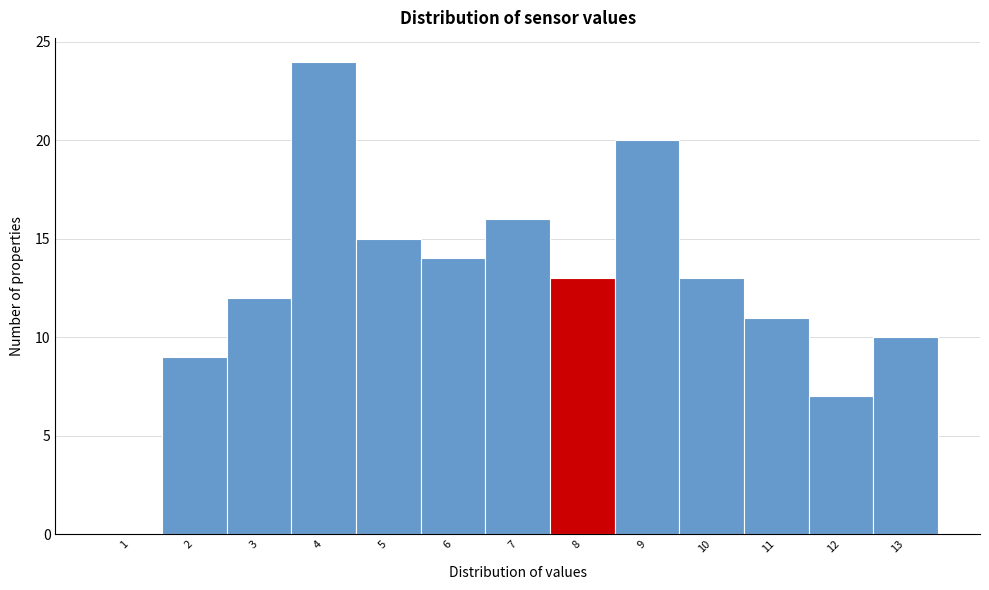

Reading left to right, what are all the values shown in this chart?

1=0	2=9	3=12	4=24	5=15	6=14	7=16	8=13	9=20	10=13	11=11	12=7	13=10